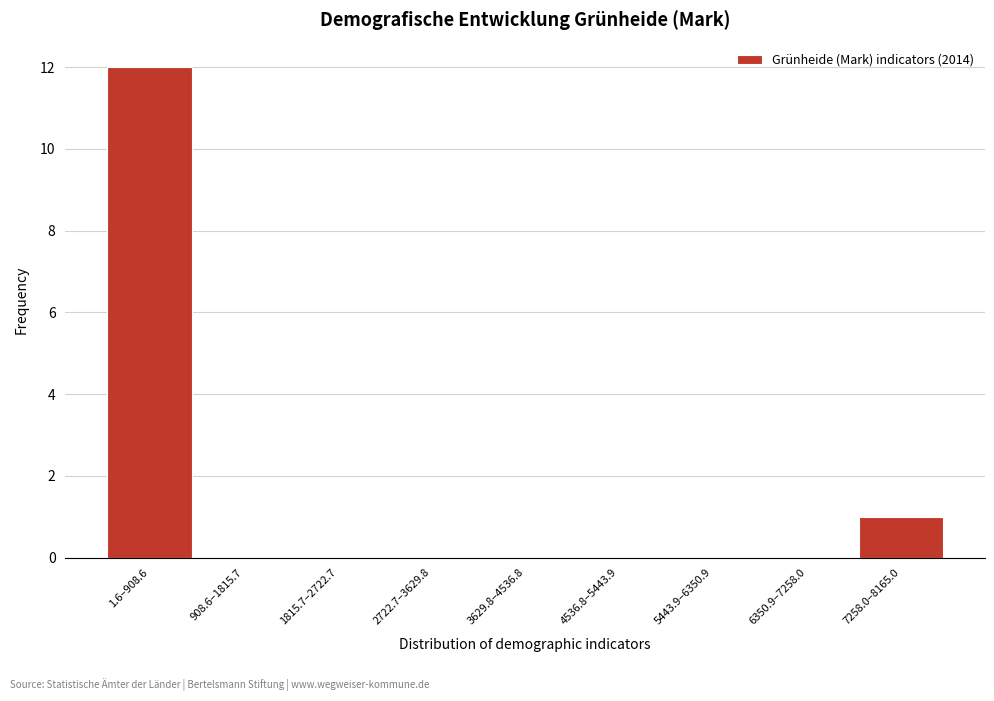

Reading right to left, what are all the values shown in this chart?

7258.0–8165.0=1	6350.9–7258.0=0	5443.9–6350.9=0	4536.8–5443.9=0	3629.8–4536.8=0	2722.7–3629.8=0	1815.7–2722.7=0	908.6–1815.7=0	1.6–908.6=12